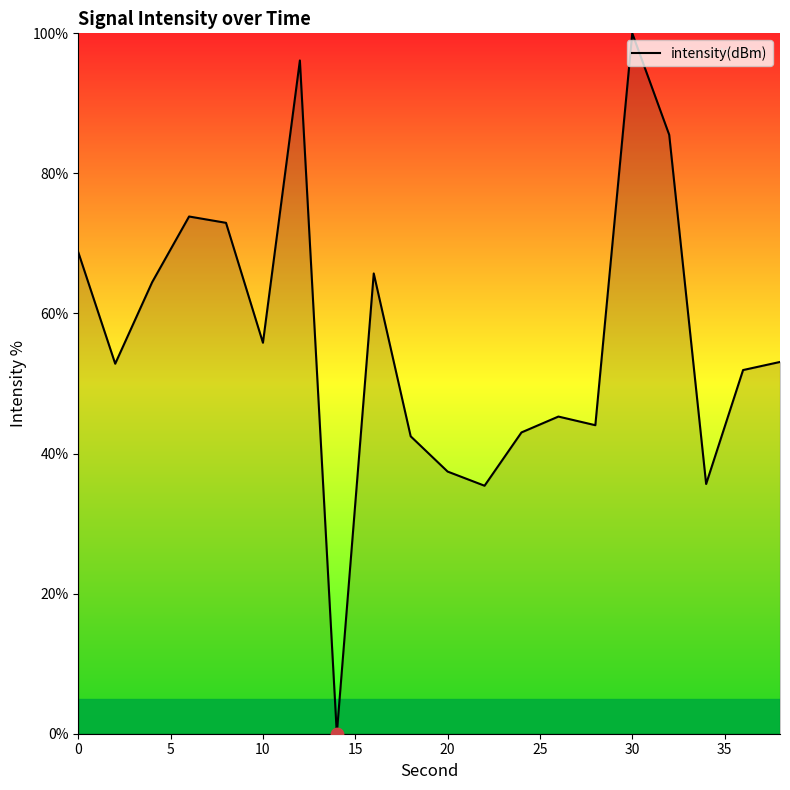

What is the greatest value displayed?

100.0